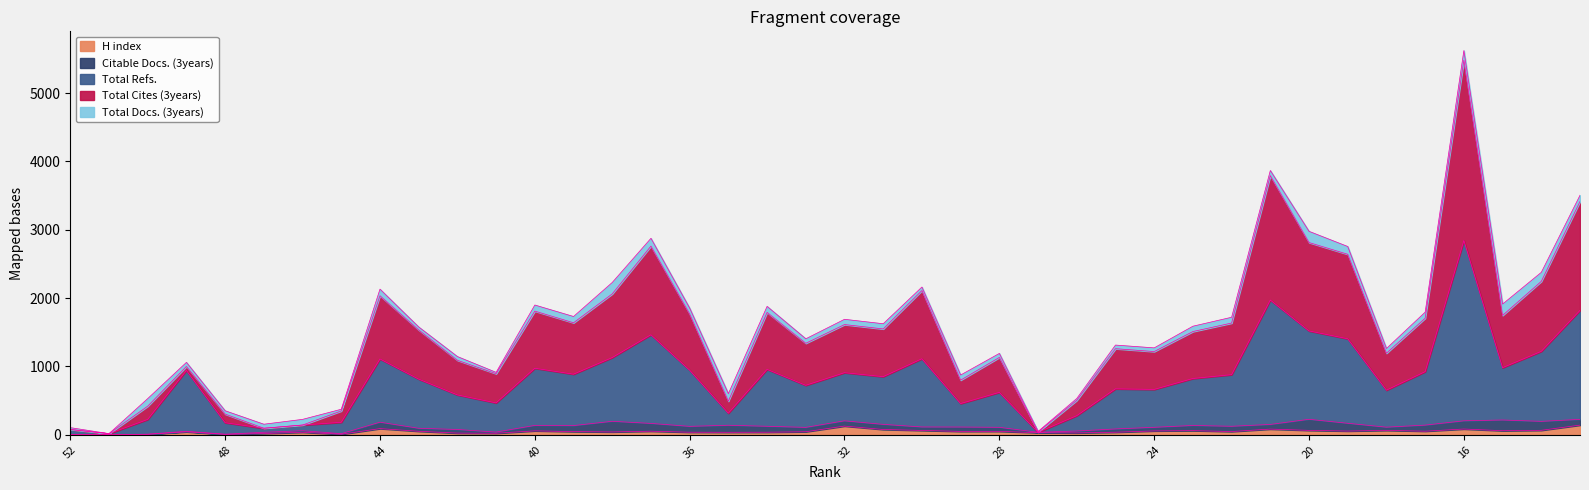

In H index, how many points are higher than both neighbors (excluding endpoints)?

11